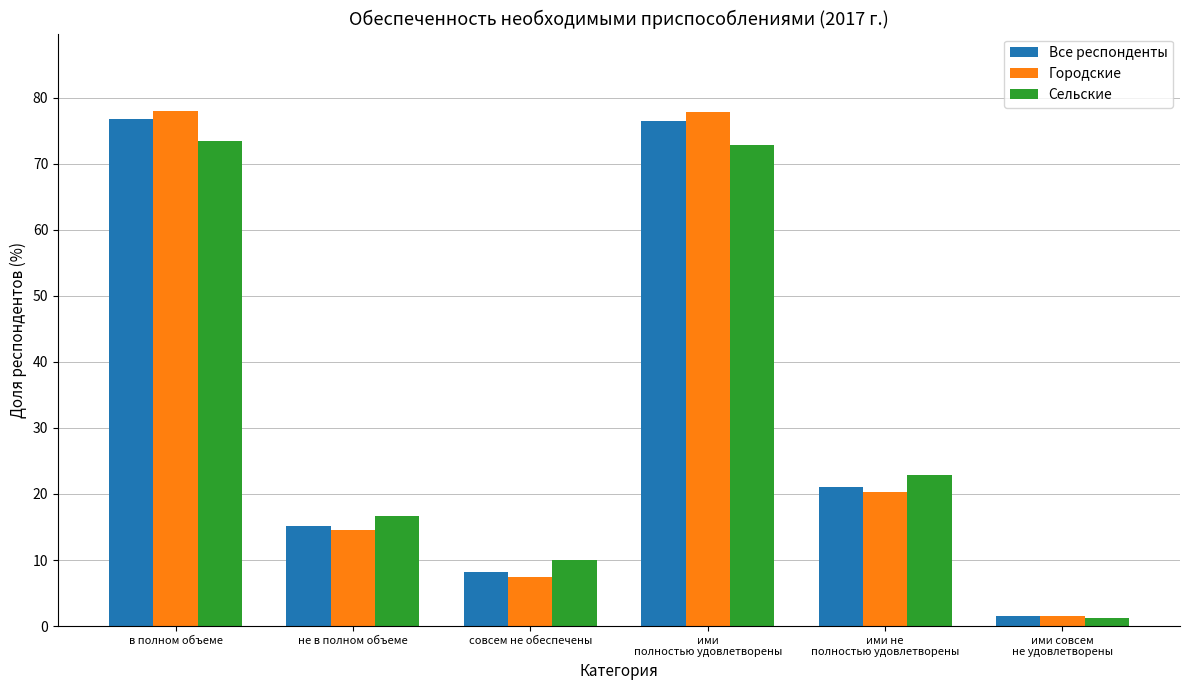

What is the spread (max minus min) of values at в полном объеме?

4.6